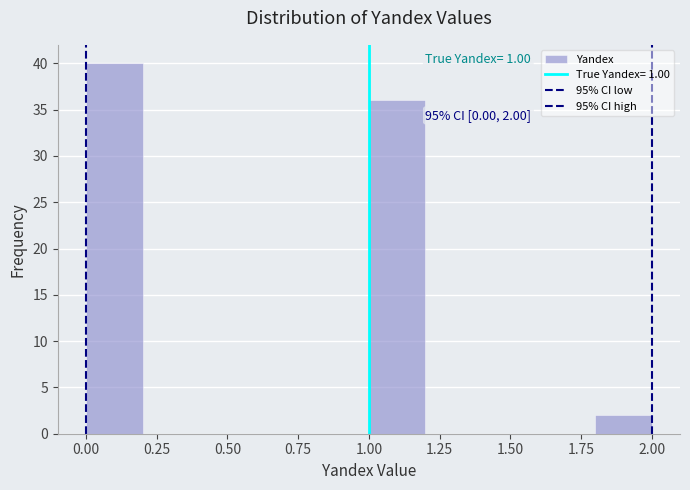

Over which range of the x-axis is the bar tallest?

0.0 to 0.2